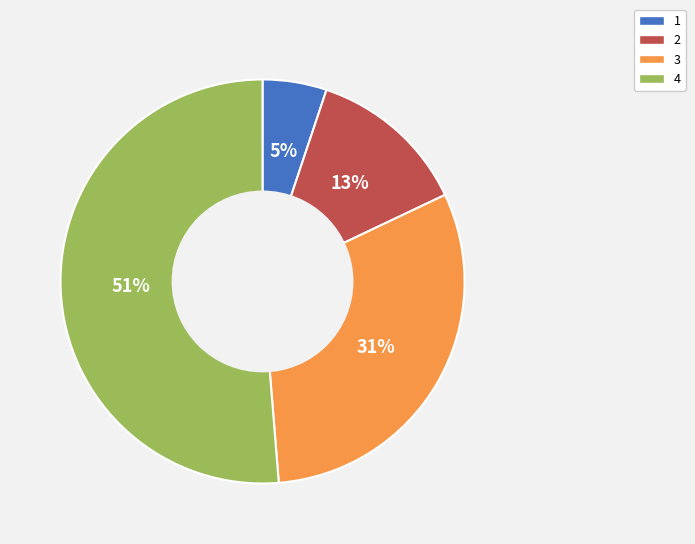

Is 1 the majority of the pie?

No